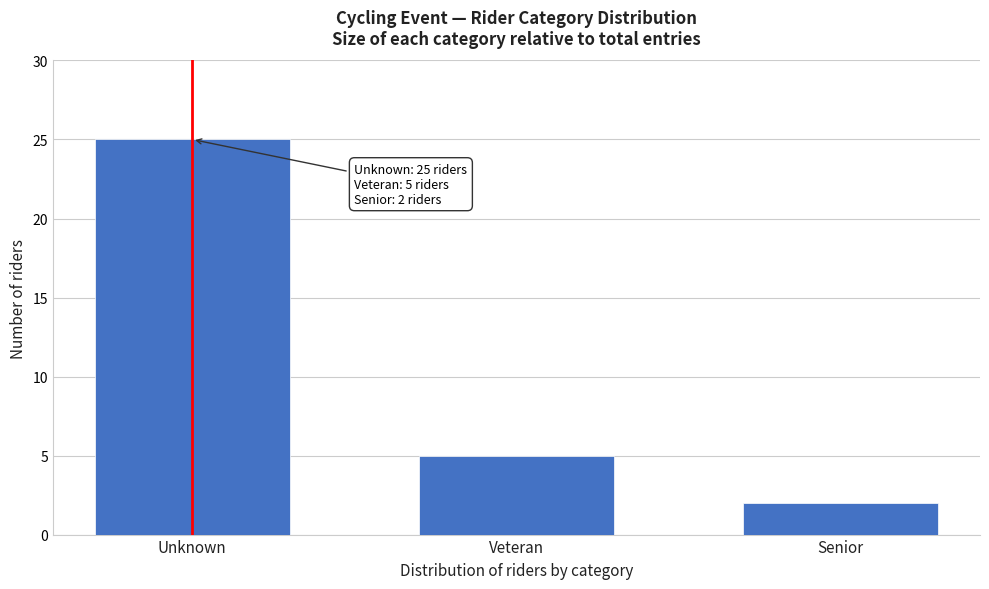

Reading left to right, extract all data points from this chart.

25	5	2